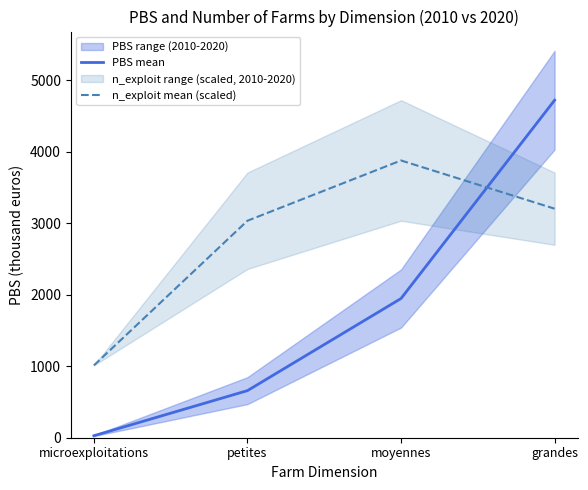

At which category does the chart reach its minimum across all series?

microexploitations